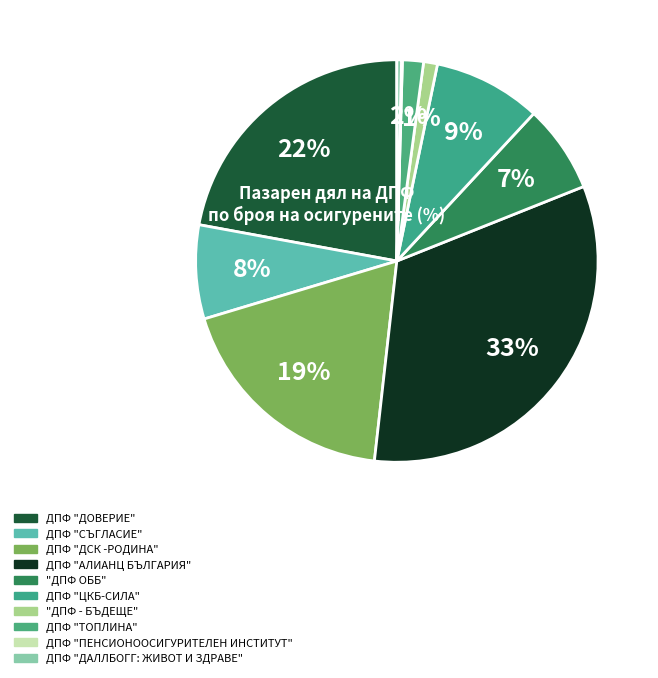

Is it true that ДПФ "ДАЛЛБОГГ: ЖИВОТ И ЗДРАВЕ" is 0% of the pie?

True